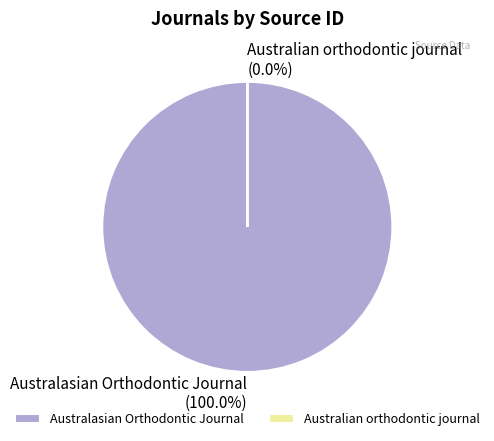

What is the ratio of the value at Australasian Orthodontic Journal to the value at Australian orthodontic journal?

866959.7